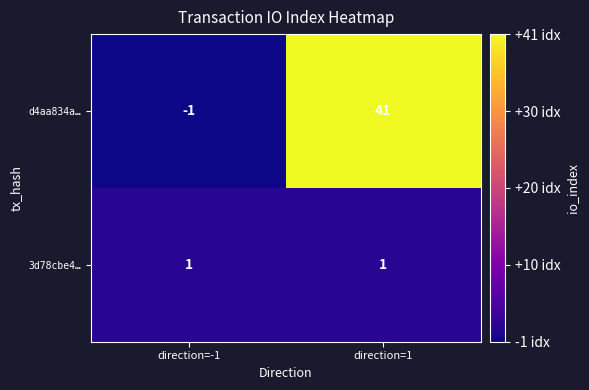

What is the maximum value for d4aa834a…?

41